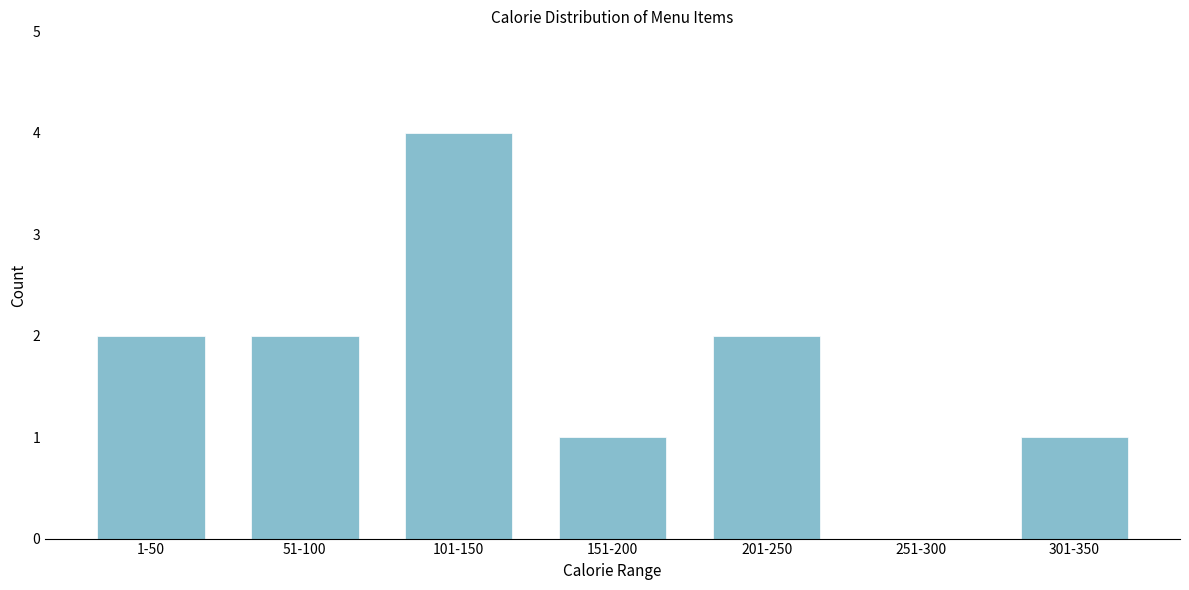

Reading right to left, list all the values displayed in this chart.

301-350=1	251-300=0	201-250=2	151-200=1	101-150=4	51-100=2	1-50=2